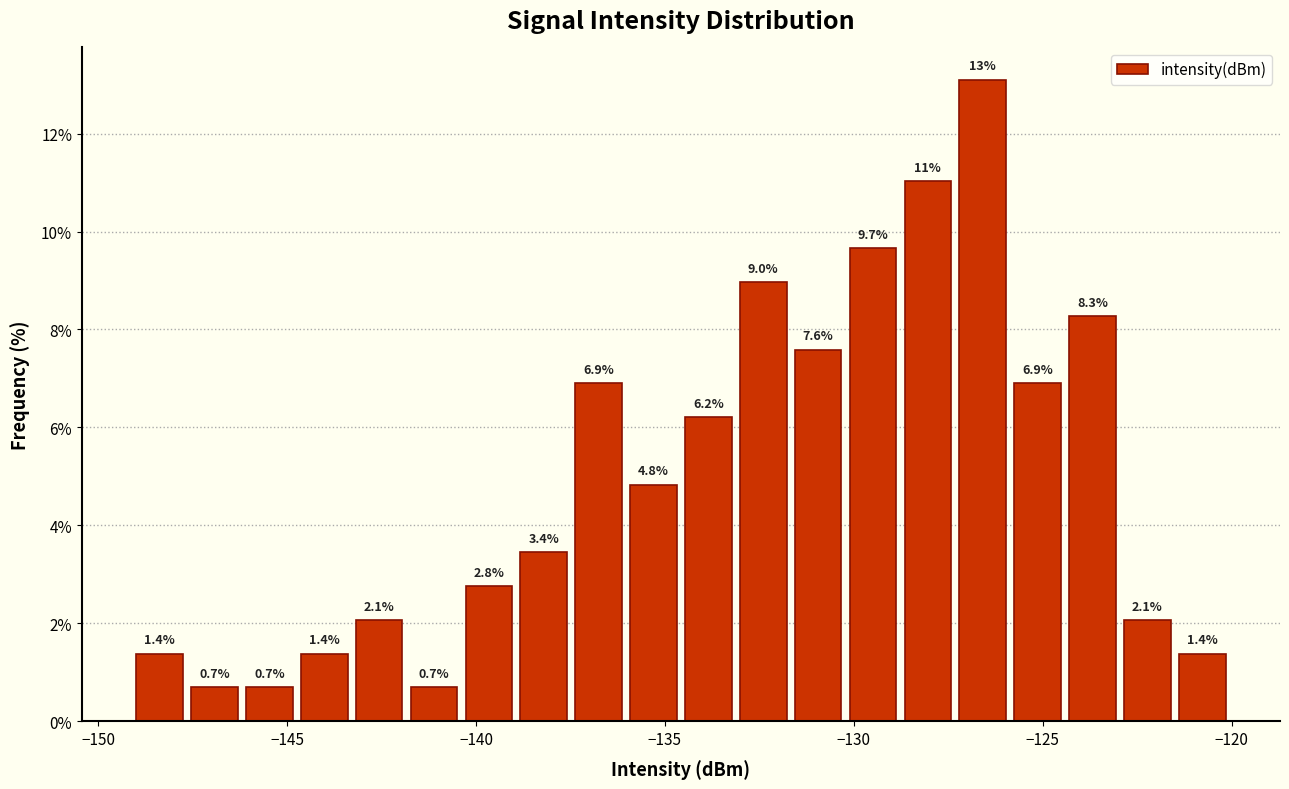

Around what value on the x-axis is the tallest bar? Give the approximate position of its centre, as read against the axis.

-126.5